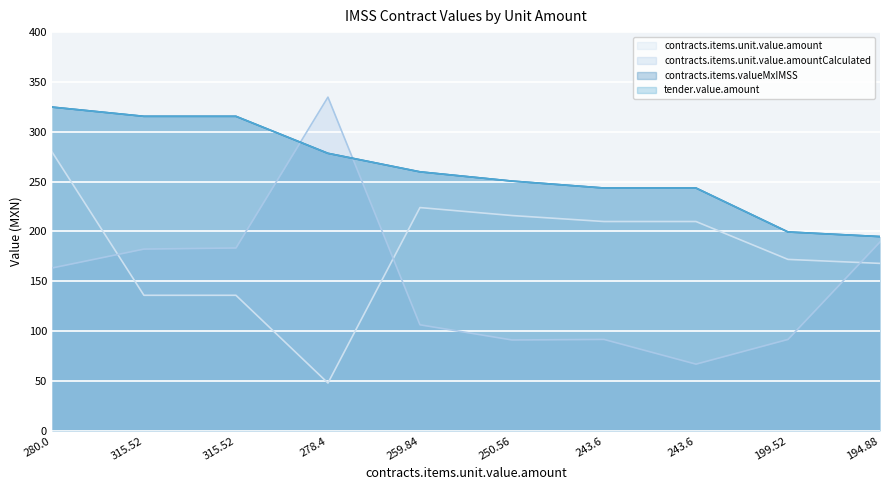

True or false: contracts.items.valueMxIMSS and contracts.items.unit.value.amount intersect in this chart.

False